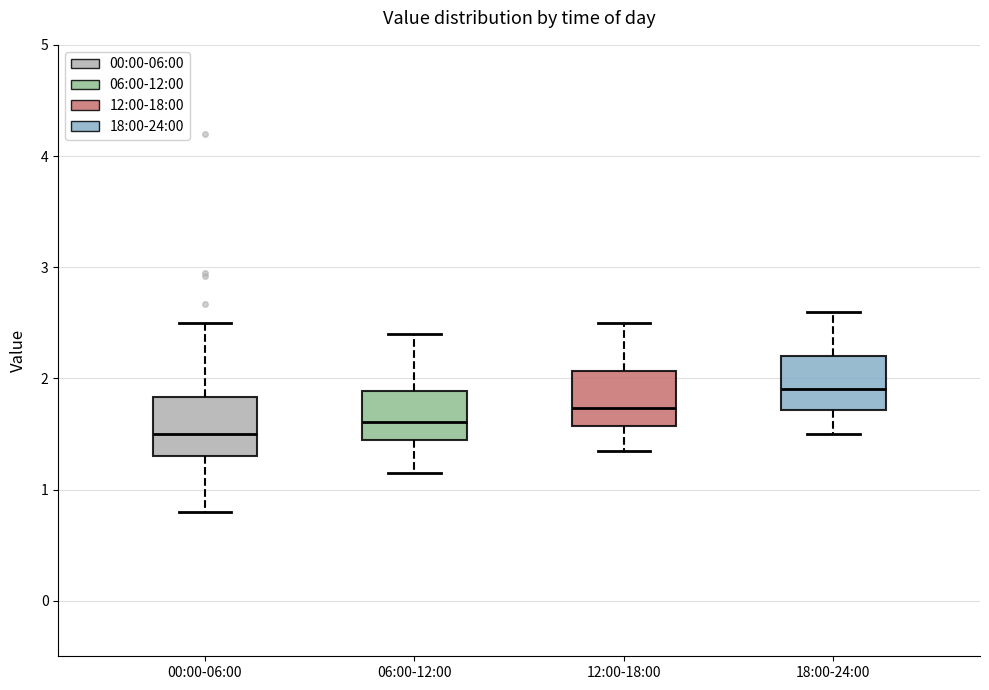

Reading left to right, read every box against the y-axis: the position of its median line, the range the box covers, and the ends of its whiskers. The values are not printed on the chart, so give them approximately, as read against the axis.

00:00-06:00: median 1.5, box 1.3 to 1.8, whiskers 0.8 to 2.5
06:00-12:00: median 1.6, box 1.4 to 1.9, whiskers 1.2 to 2.4
12:00-18:00: median 1.7, box 1.6 to 2.1, whiskers 1.4 to 2.5
18:00-24:00: median 1.9, box 1.7 to 2.2, whiskers 1.5 to 2.6